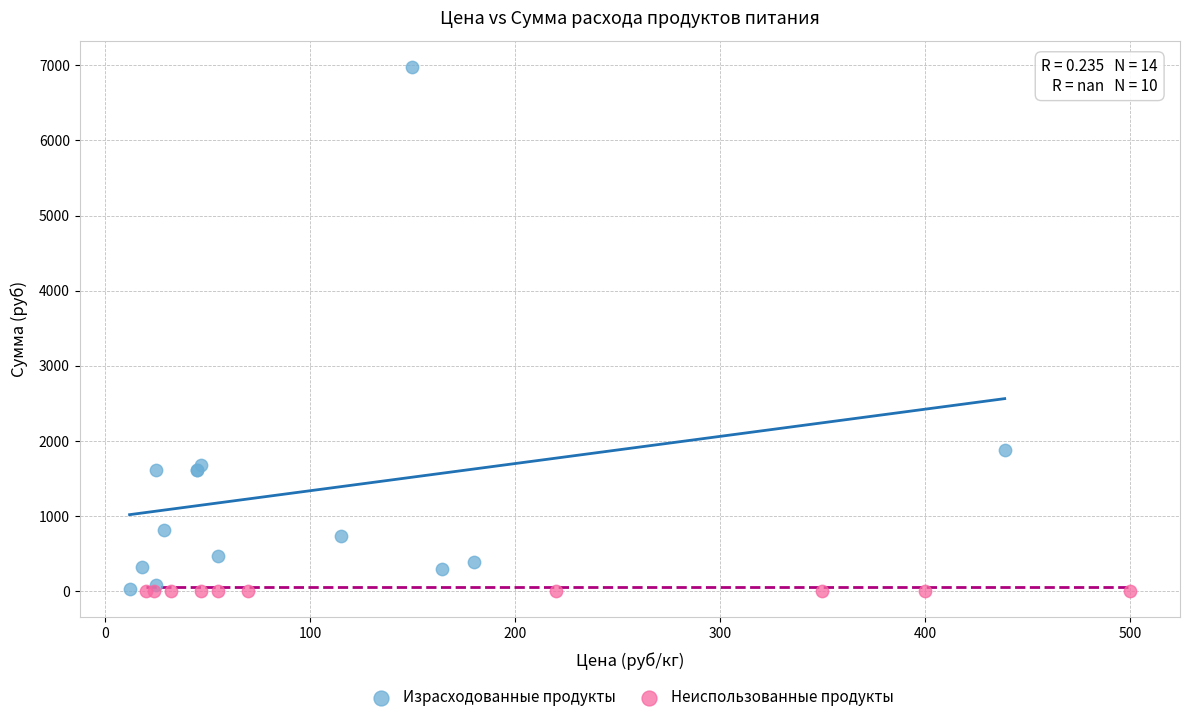

Which series reaches the maximum Y coordinate?

Израсходованные продукты